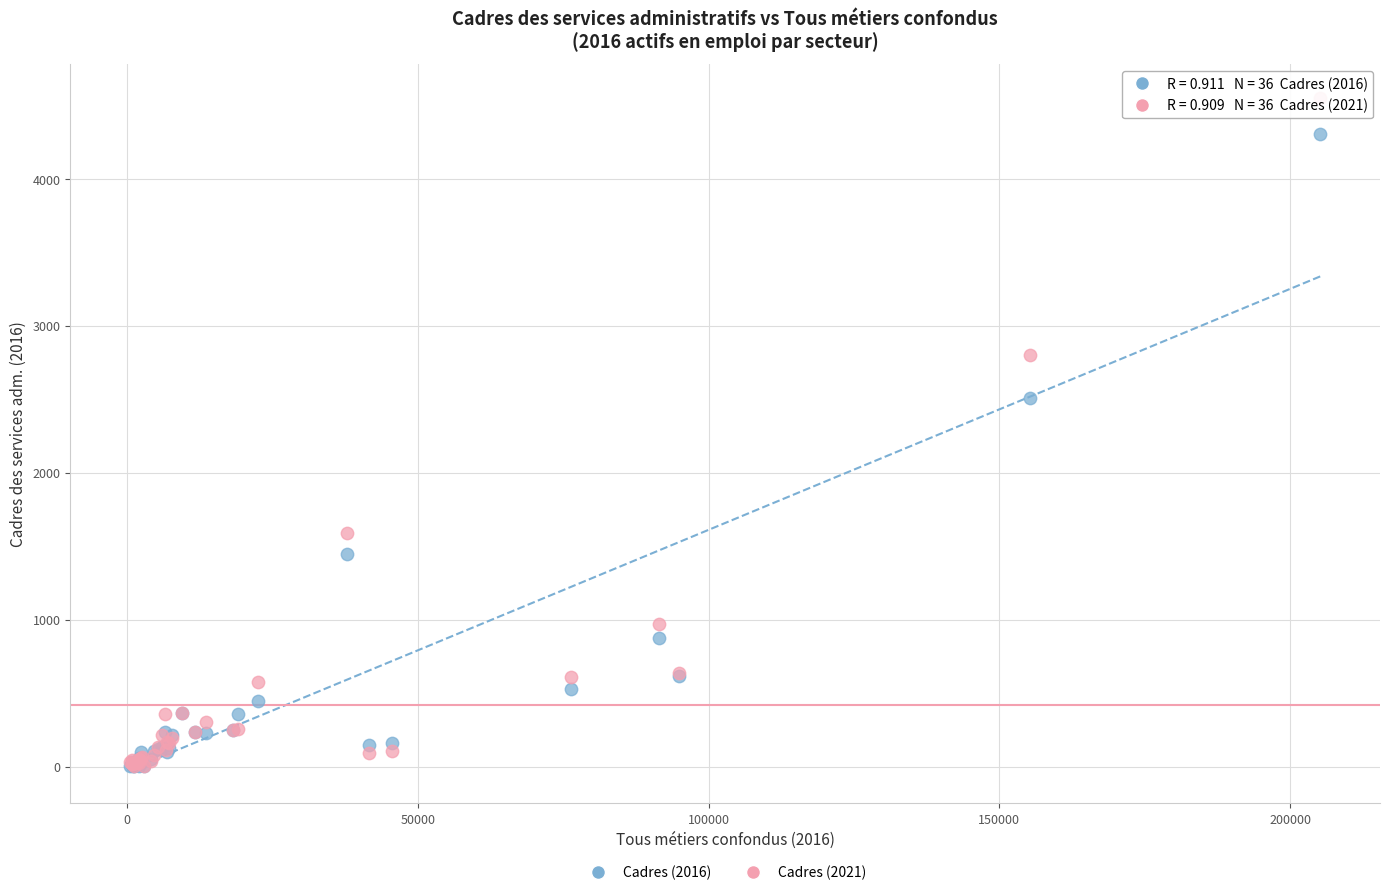

Across all series, what Y value is closest to 2278?

2510.5